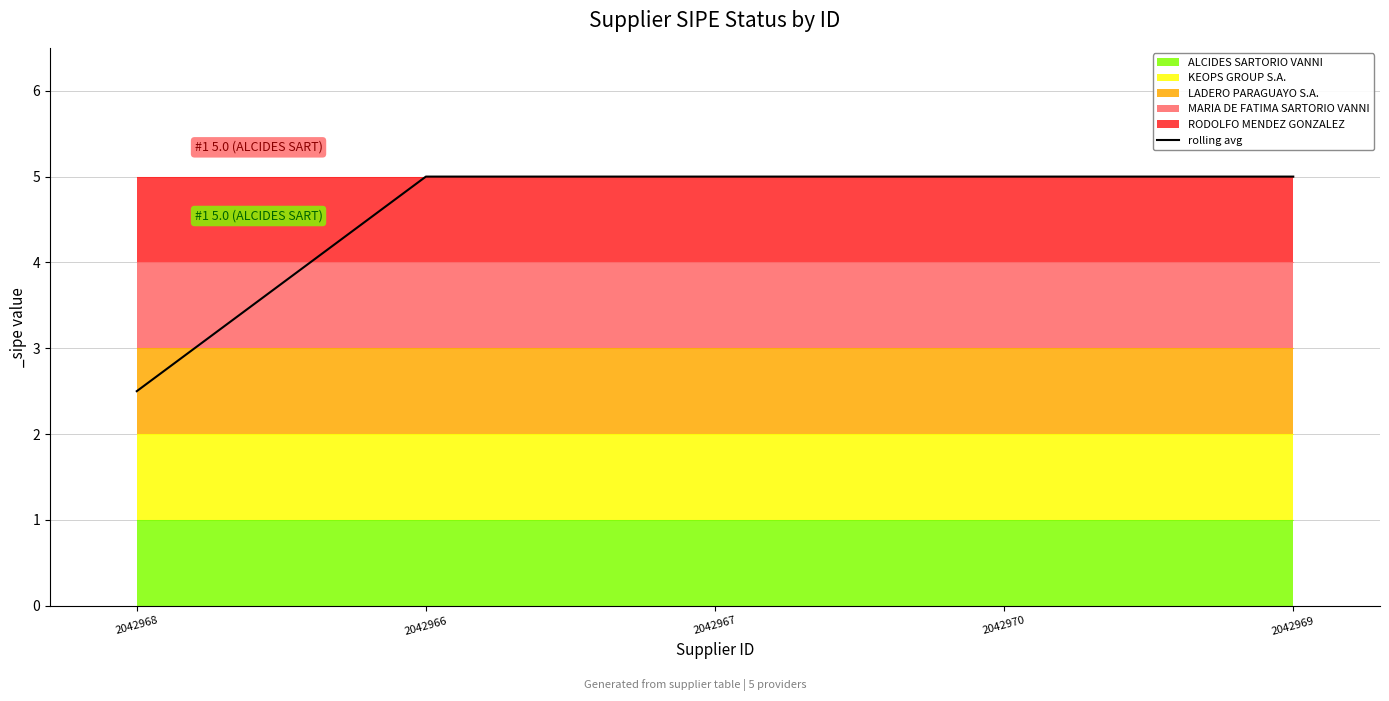

Count the values in the range 5 to 6.

4